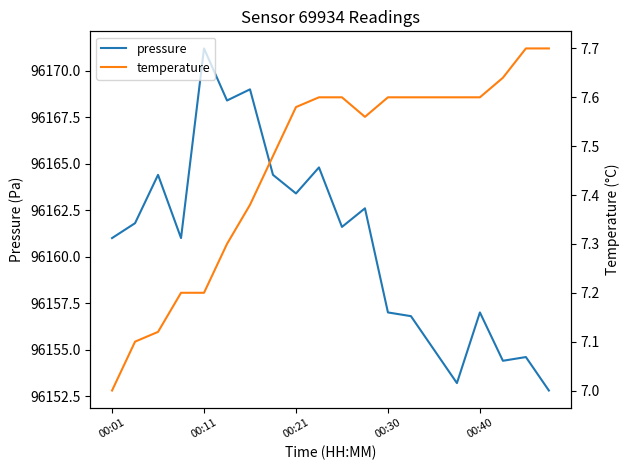

Which category has the highest value in the pressure series?

00:11